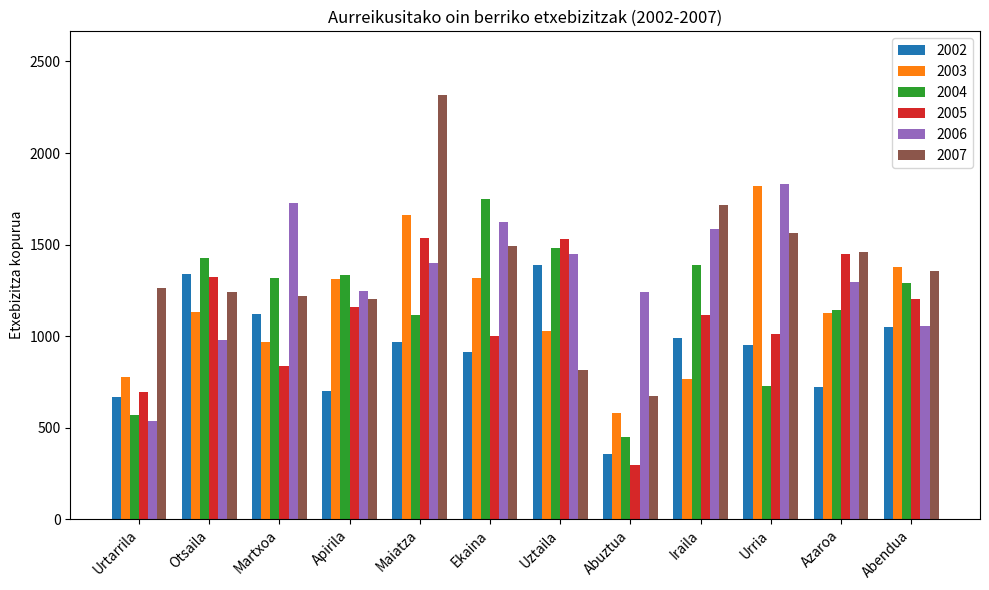

What is the label of the 2nd bar from the left?

Otsaila